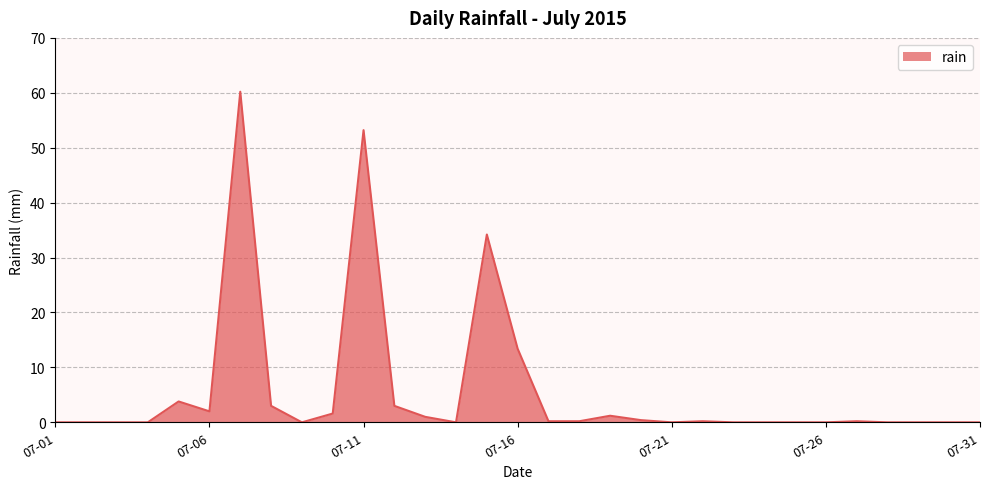

What is the greatest value displayed?

60.2